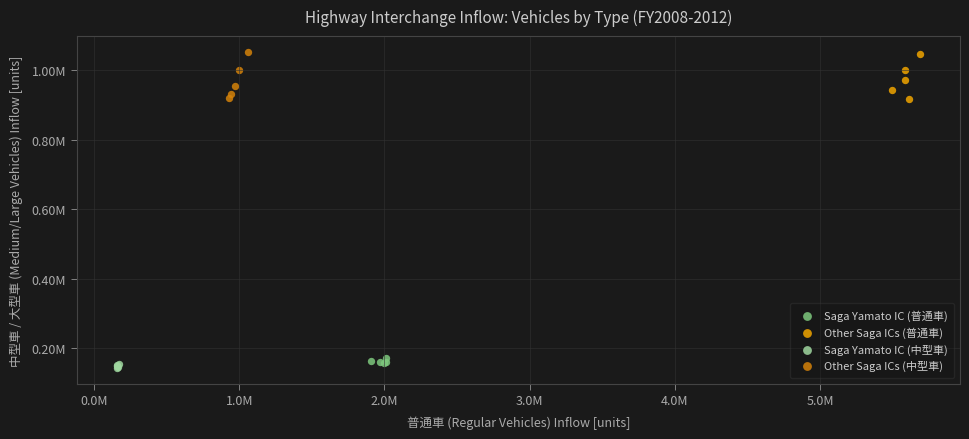

Which series has the widest spread of Y values?

Other Saga ICs (中型車)